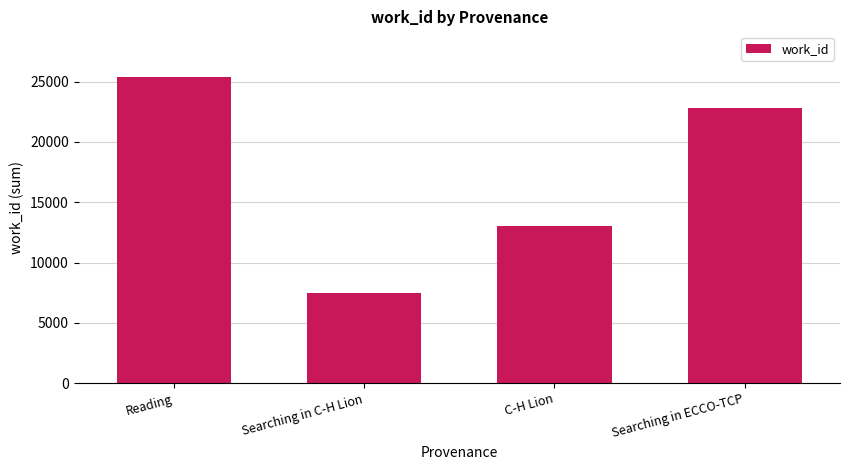

Rank the categories by value from lowest to highest.

Searching in C-H Lion, C-H Lion, Searching in ECCO-TCP, Reading